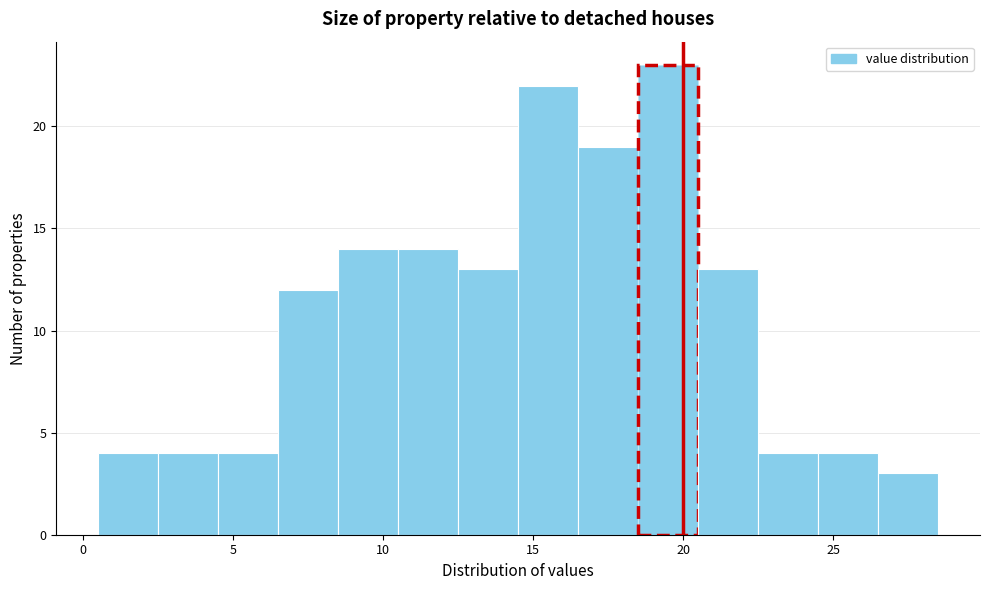

What is the height of the bar covering 14.5 to 16.5 on the x-axis? The values are not printed on the chart, so give them approximately, as read against the axis.

22